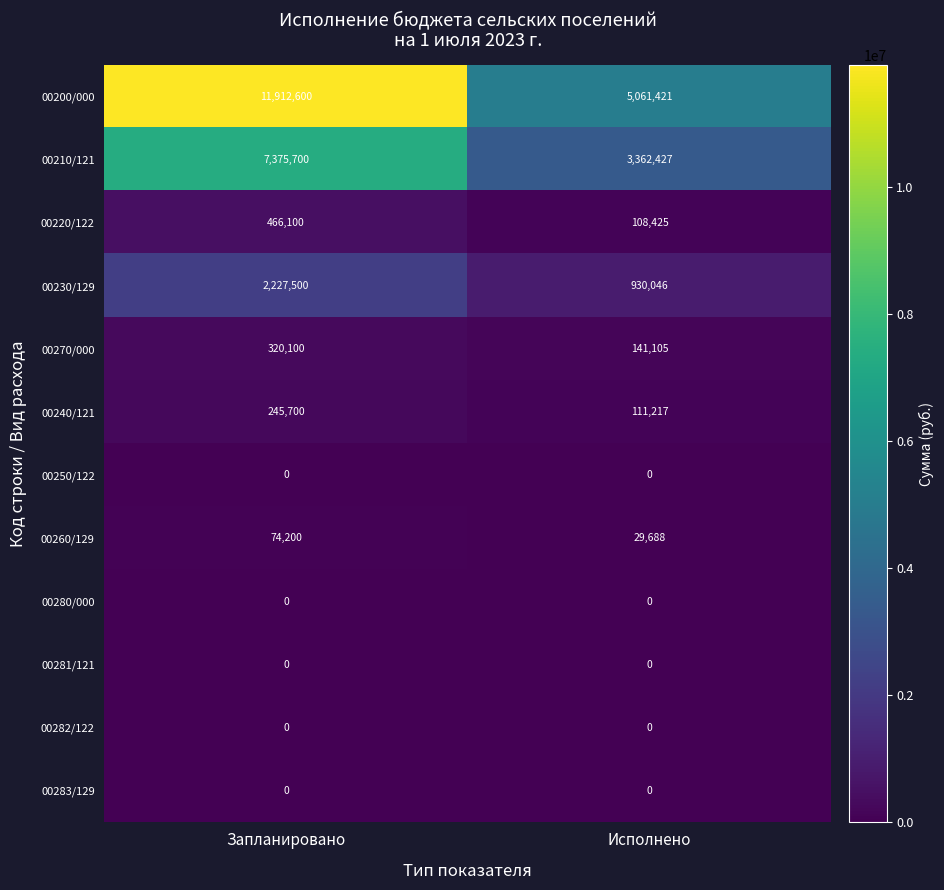

What is the sum of all 00270/000 values?

461205